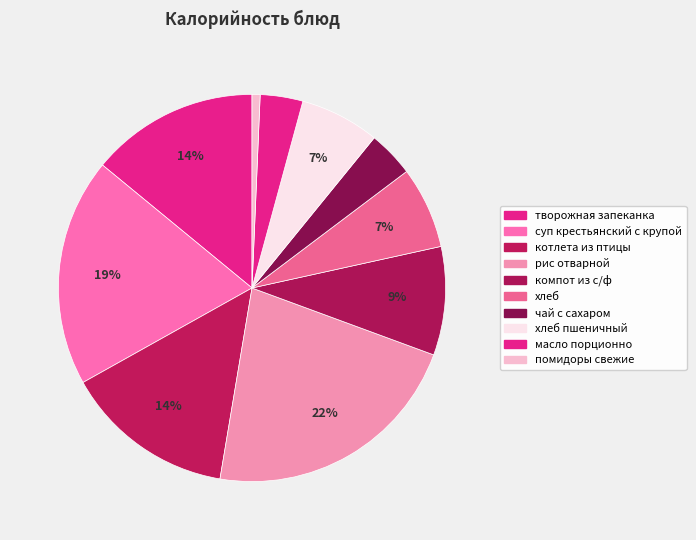

What percentage is the котлета из птицы slice, to the nearest percent?

14%